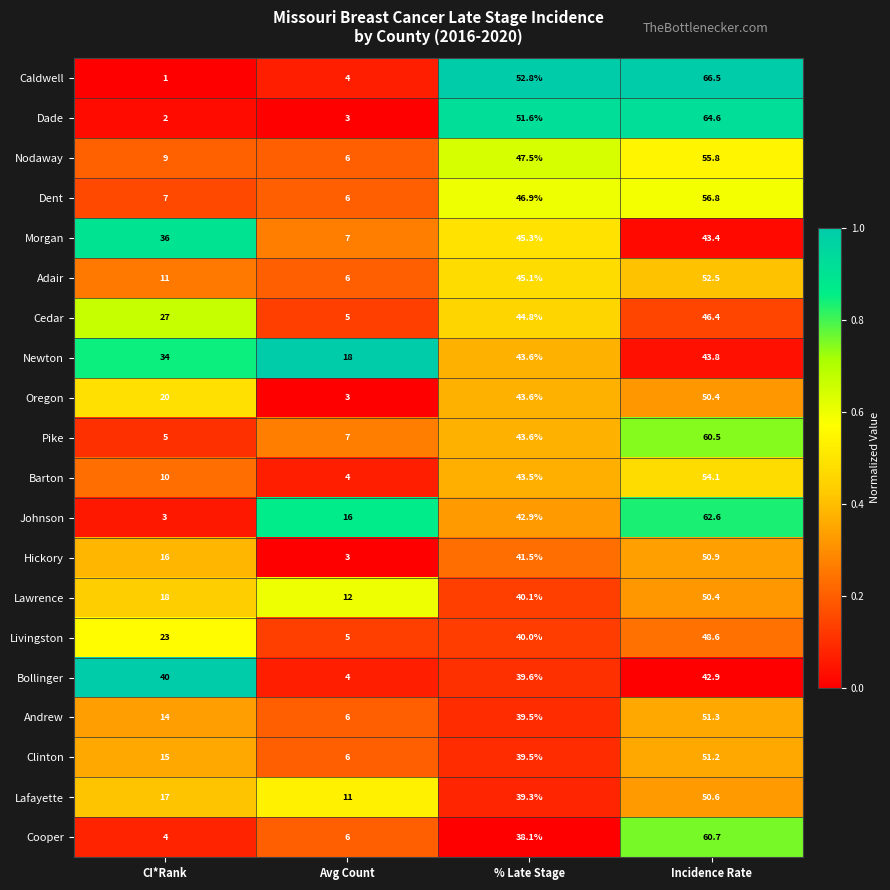

Where does the Pike series first go above 43?

% Late Stage